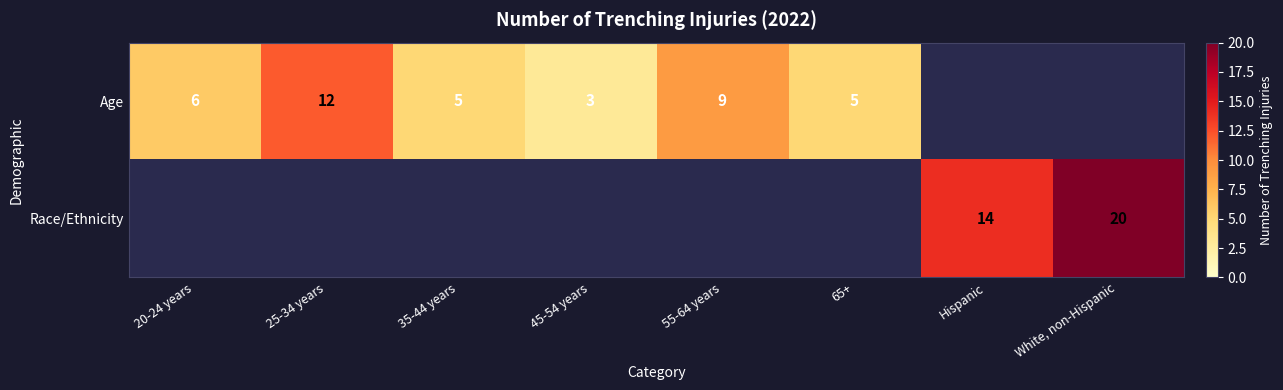

True or false: Age has a value of 2 at 20-24 years.

False